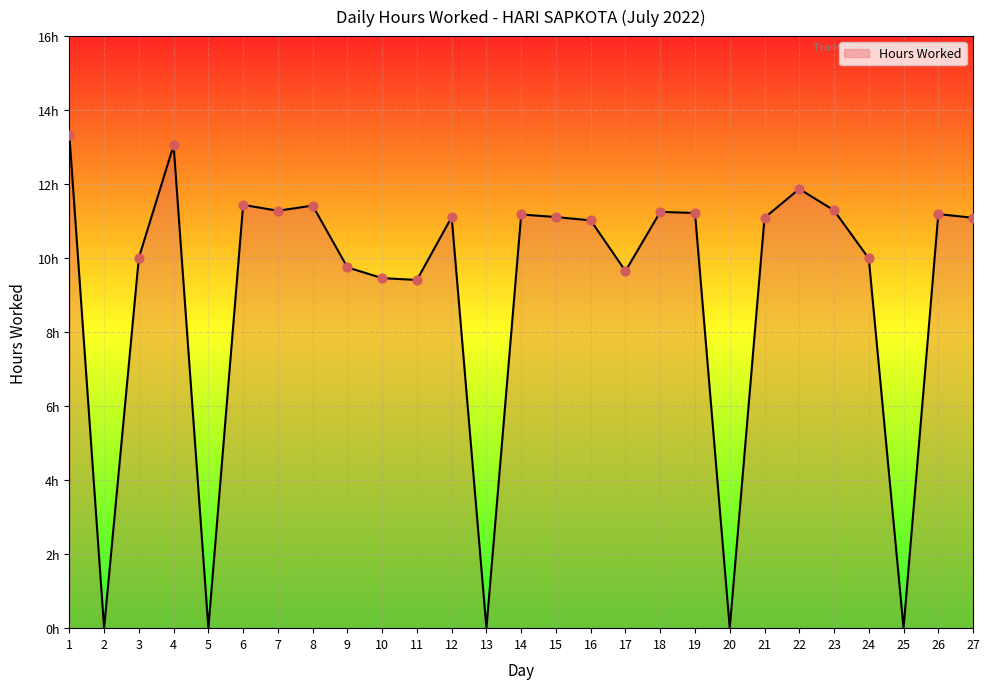

Approximately how many times larger is the value at 27 compared to 7?

1.0